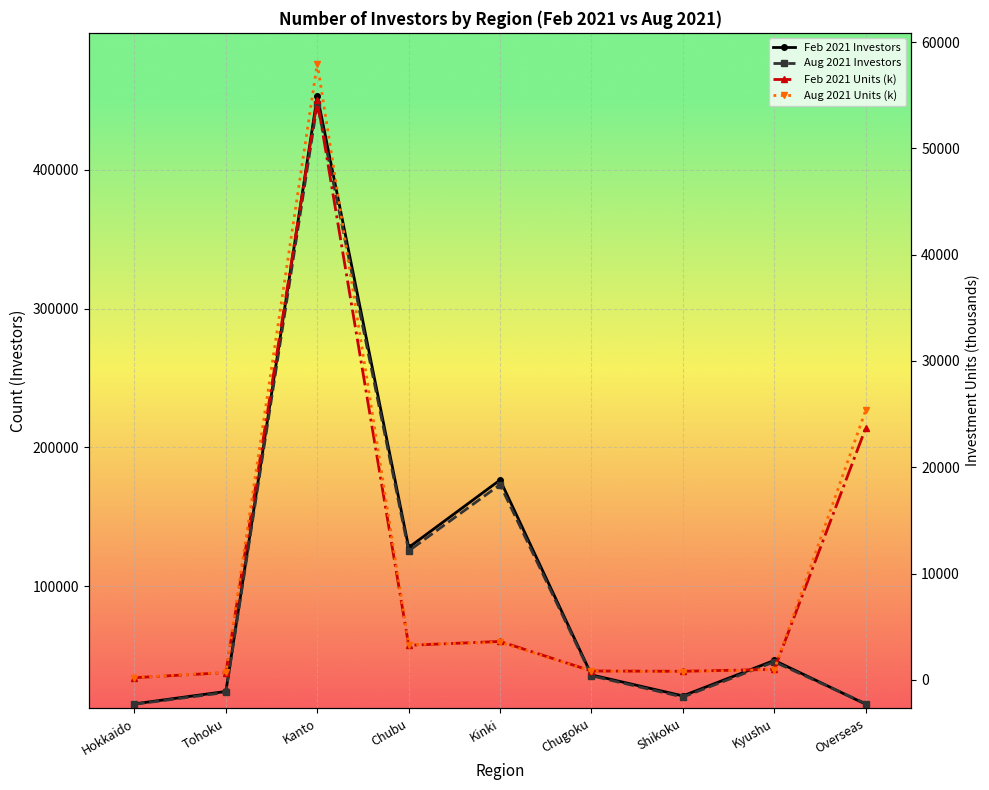

How many data points in Aug 2021 Investors are above 35481?

4